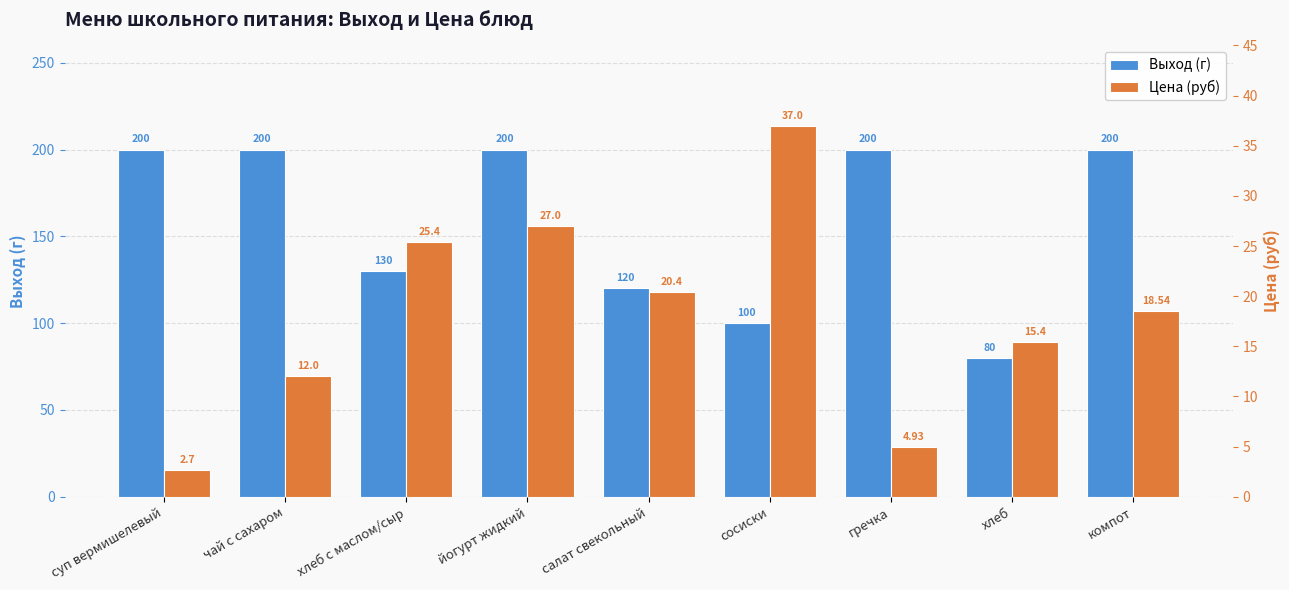

What is the sum of the Цена (руб) values at суп вермишелевый and сосиски?

39.7